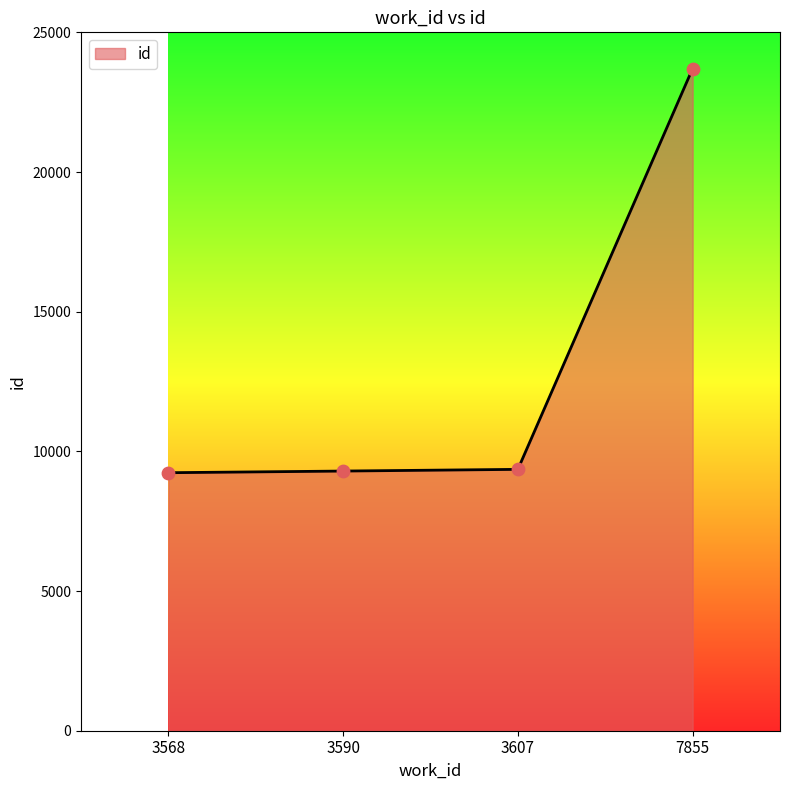

Which has a higher value, 3607 or 7855?

7855